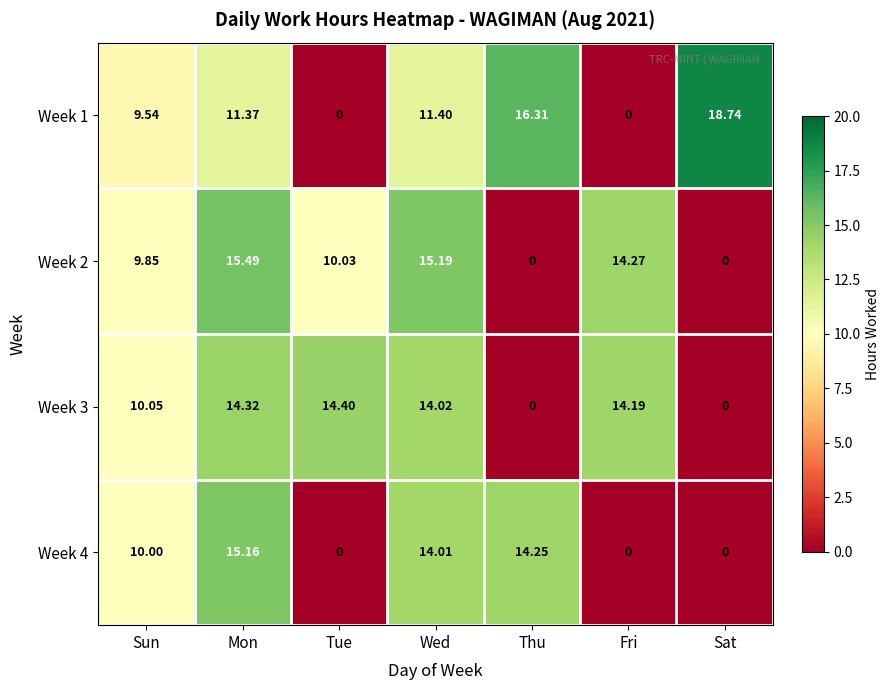

Where is Week 1 nearest to the value 9?

Sun